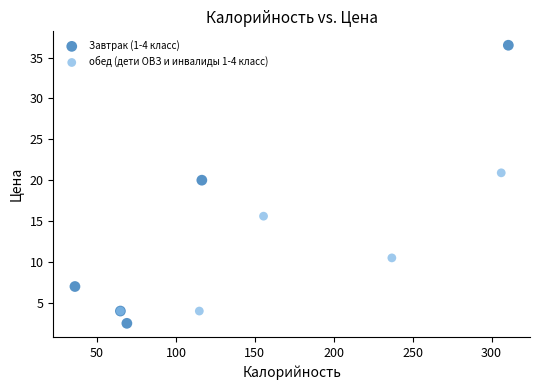

Which series contains the lowest Y value?

Завтрак (1-4 класс)